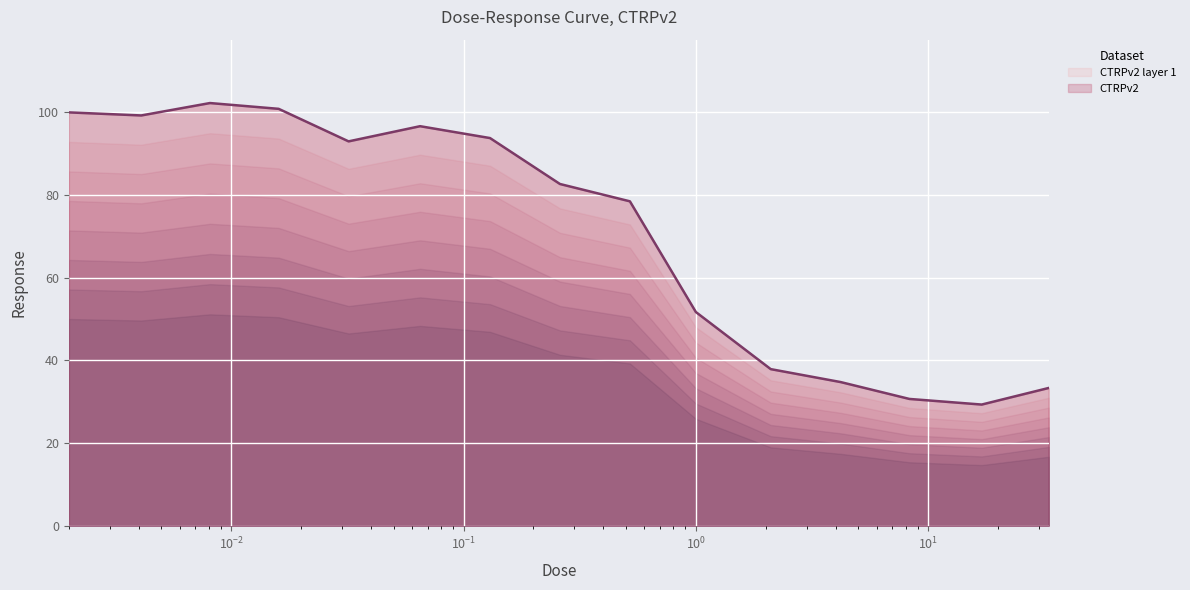

What is the smallest value displayed?

29.3